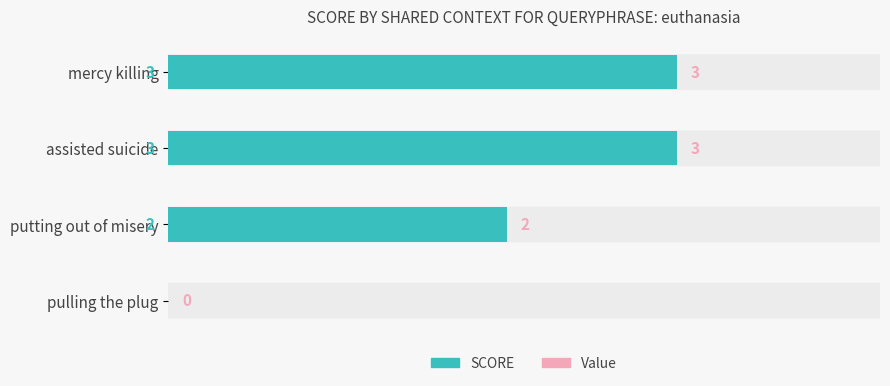

What is the sum of all values?

8